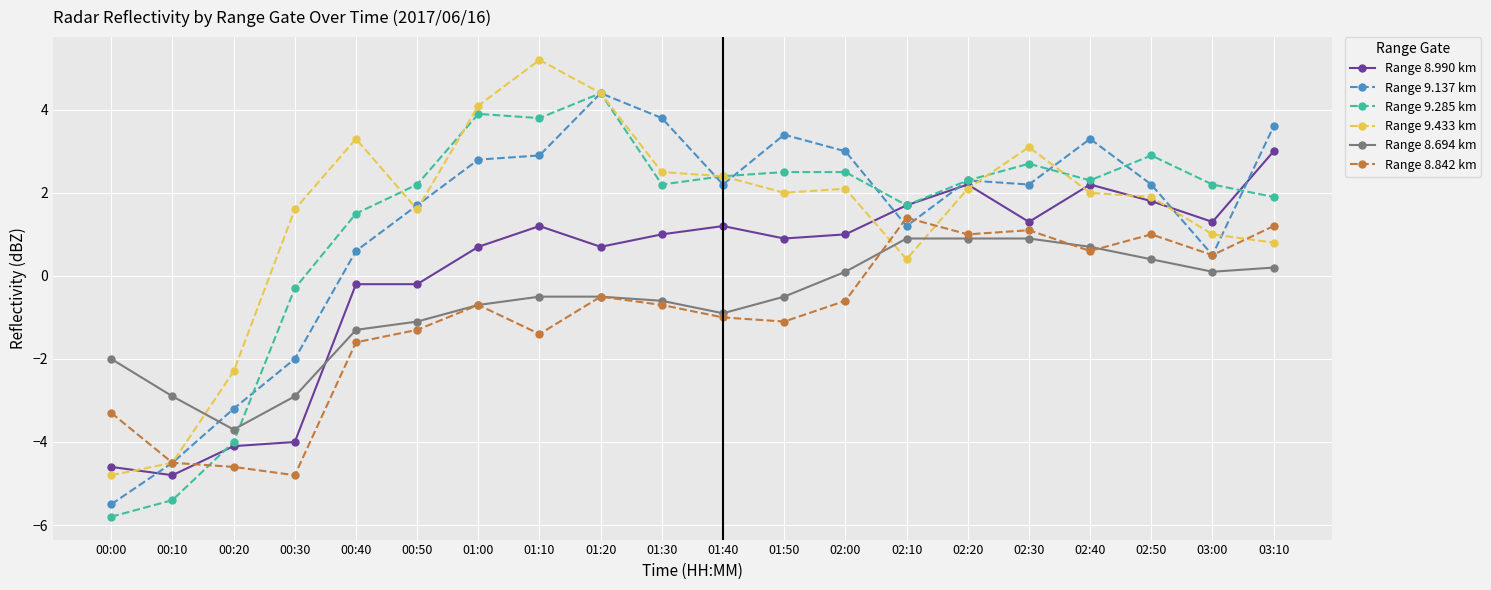

Between 01:20 and 01:40, which series saw the biggest shift?

Range 9.137 km